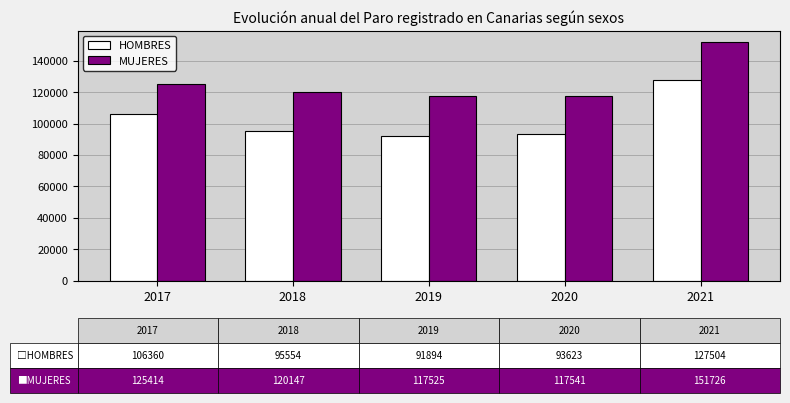

At which label does HOMBRES reach its peak?

2021